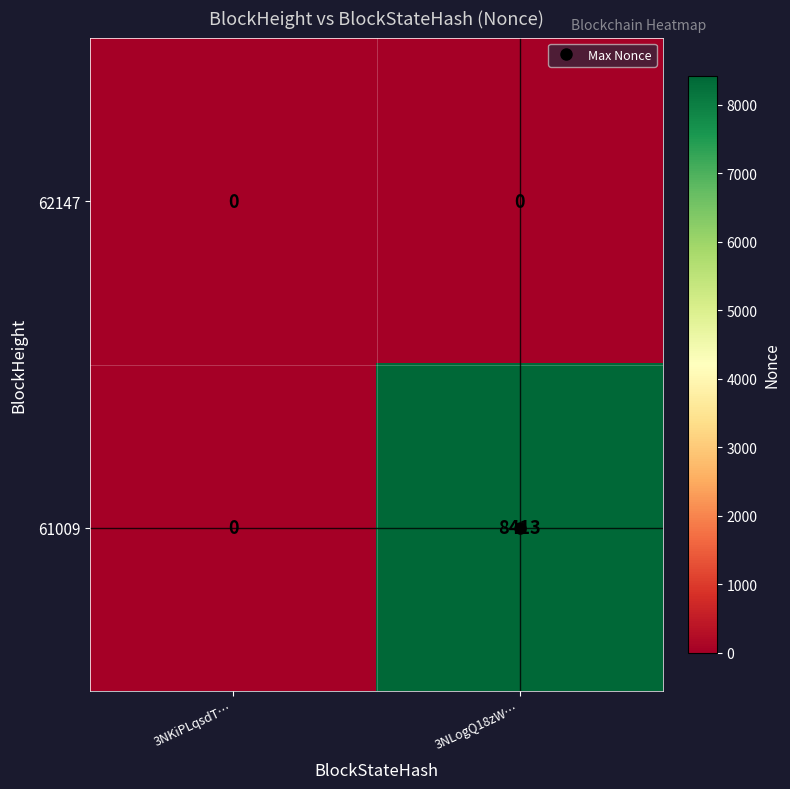

Which series changed the most between 3NKiPLqsdT… and 3NLogQ18zW…?

61009